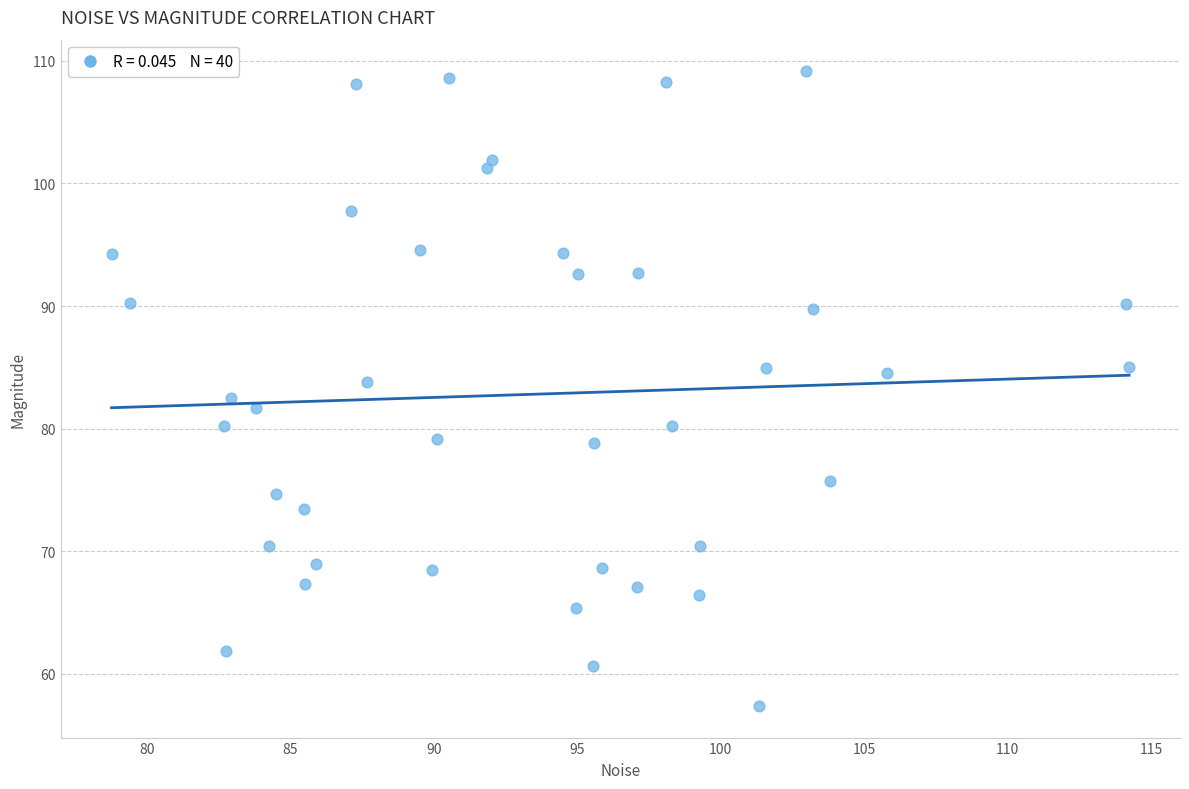

What is the range of Y values (max minus min)?

51.8